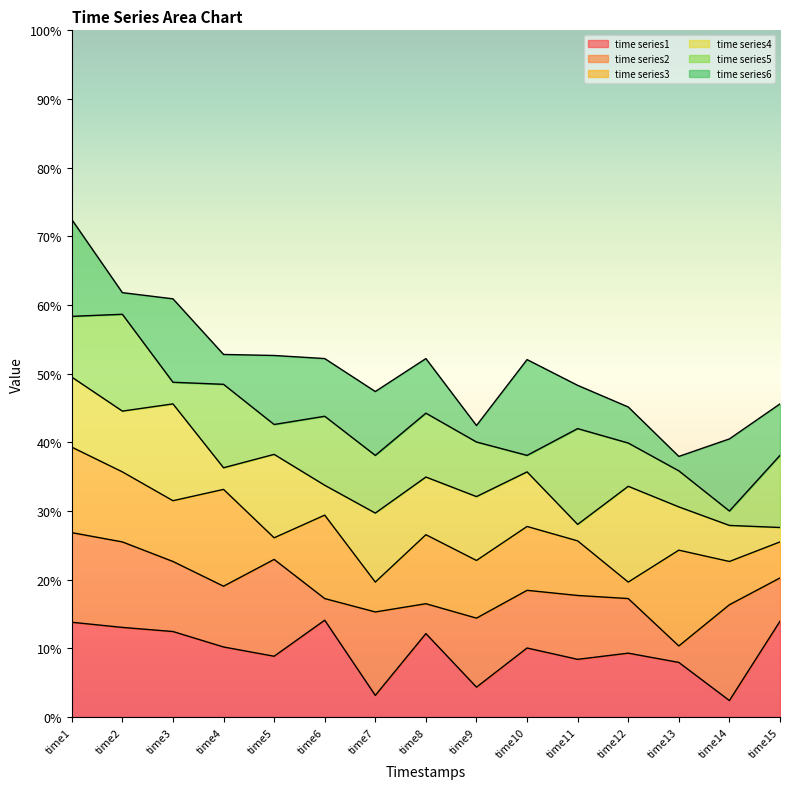

How many categories are shown in the chart?

15